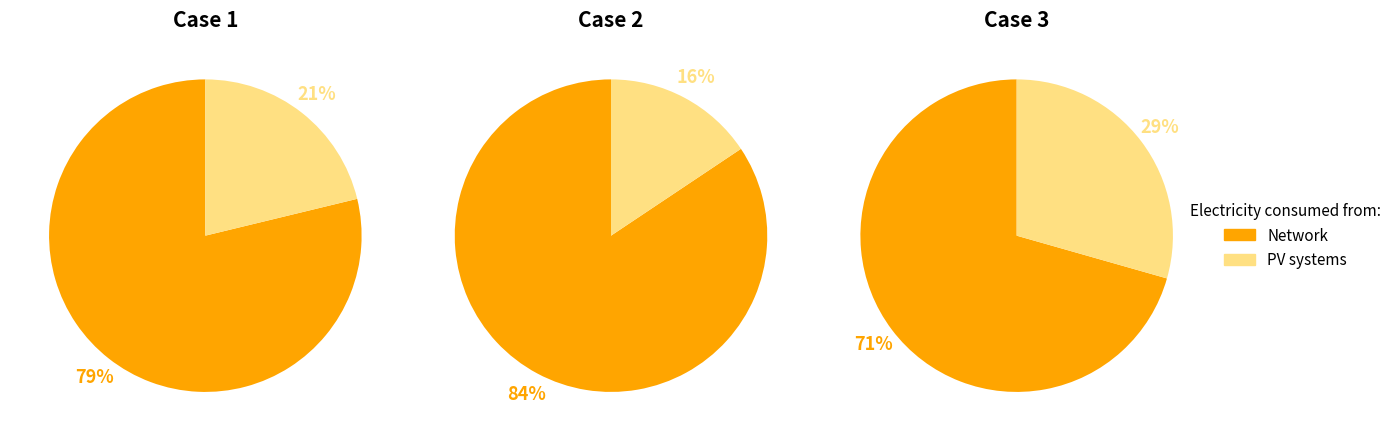

The Group 2 slice represents 27% of the pie. True or false?

False